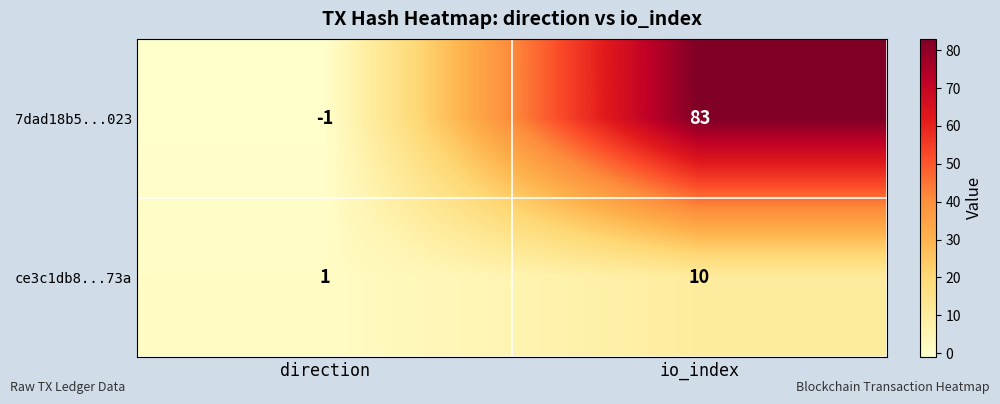

Which series has the largest total across all categories?

7dad18b5...023